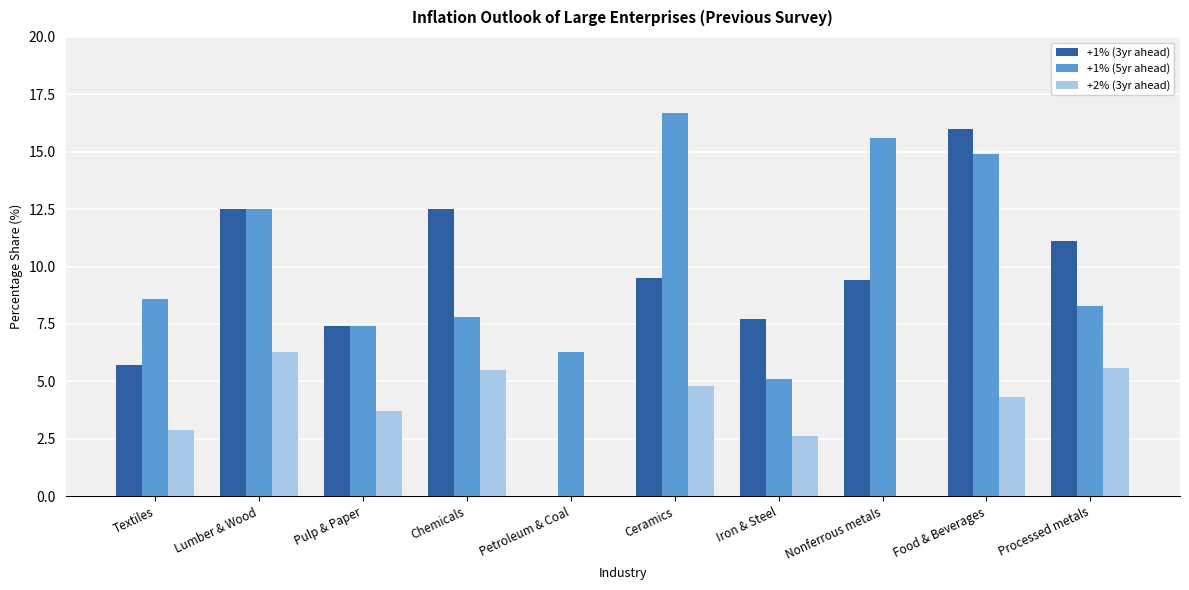

True or false: +1% (3yr ahead) has a value of 12.5 at Chemicals.

True